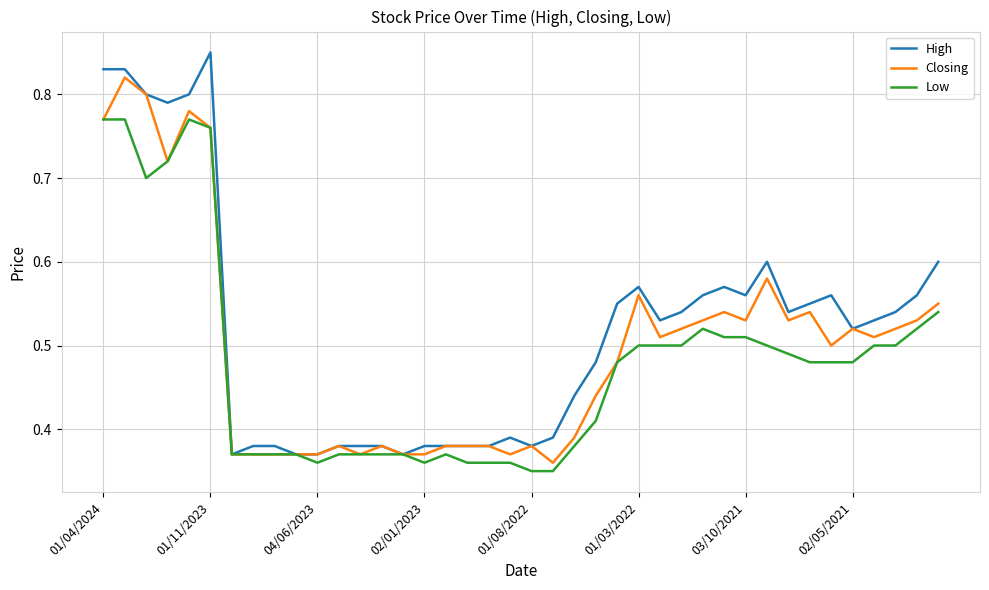

List the series in order of their overall mean, lowest first.

Low, Closing, High